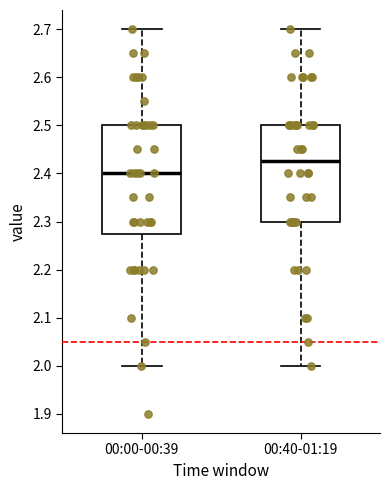

Which box is the tallest, from its lower edge to its upper edge?

00:00-00:39